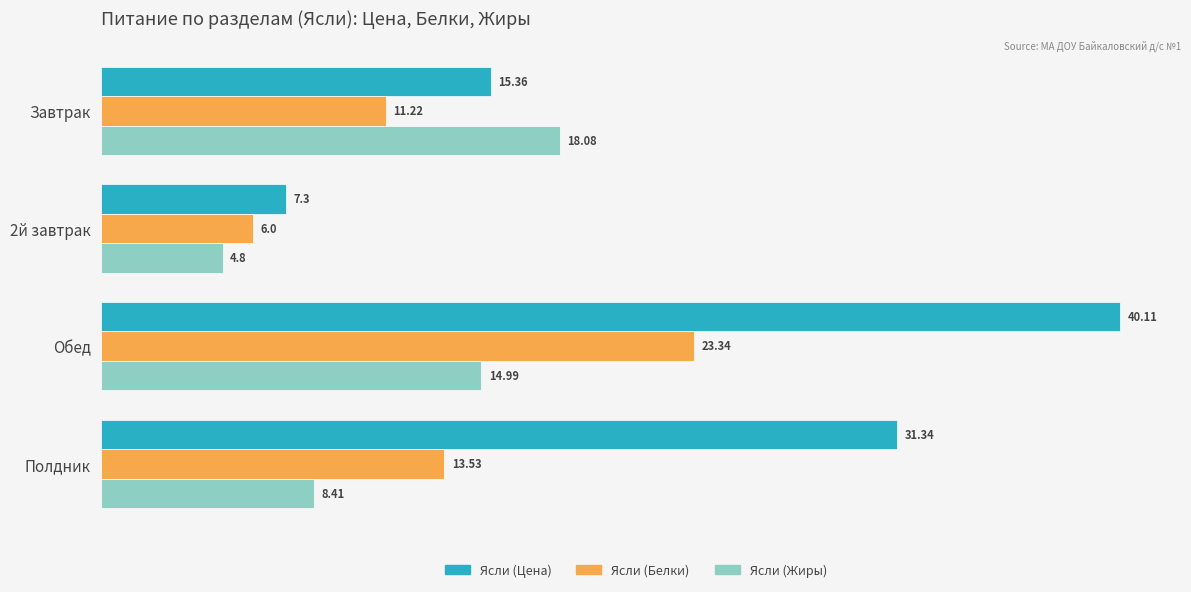

What is the difference between the maximum and second lowest values in the Ясли (Белки) series?

12.1